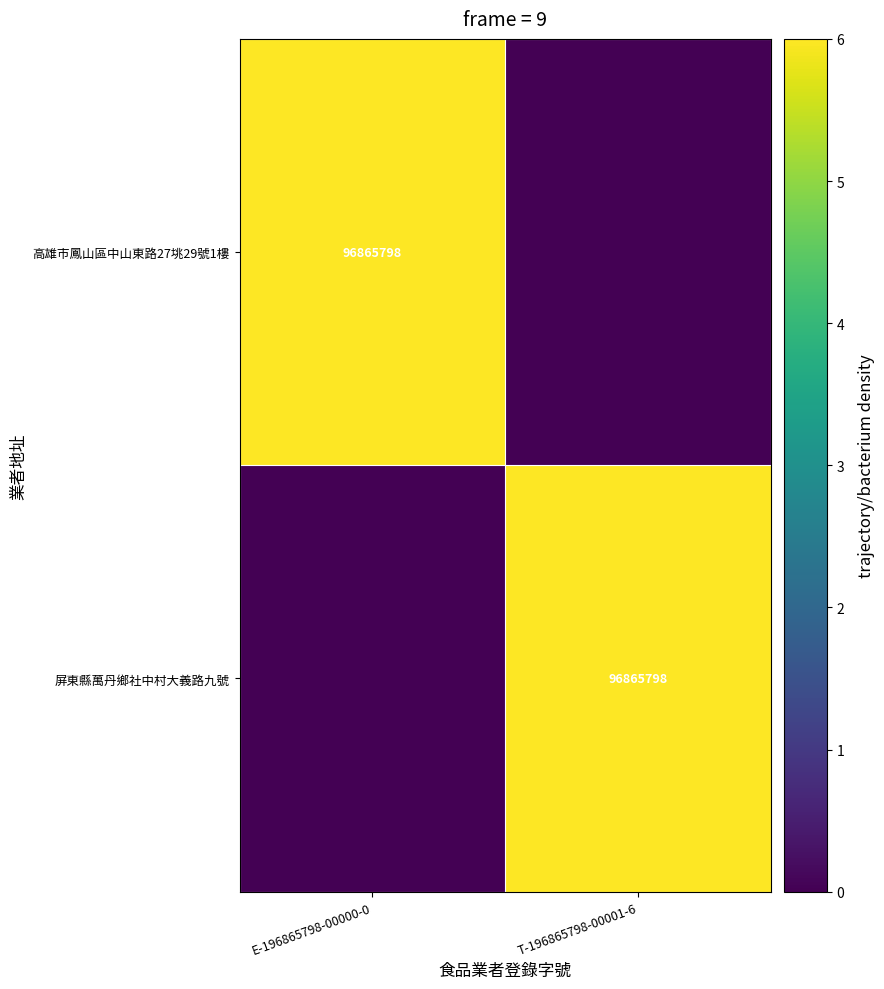

Is it true that 高雄市鳳山區中山東路27垗29號1樓 equals 96865798 at E-196865798-00000-0?

True